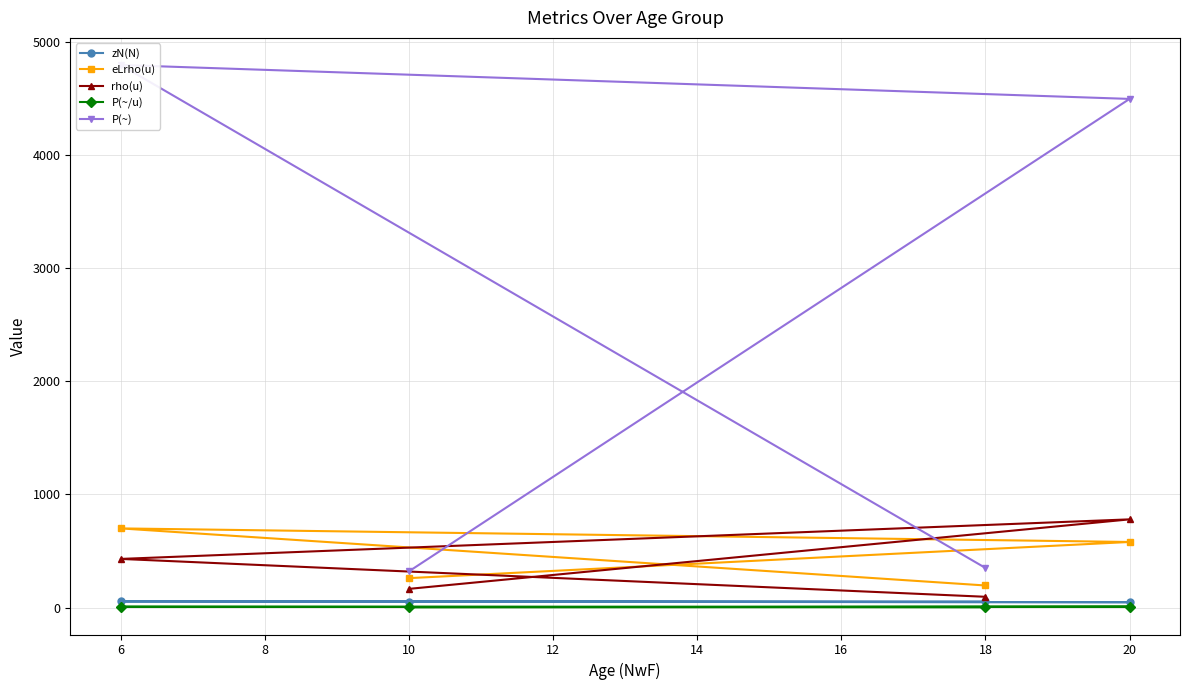

True or false: eLrho(u) and P(~/u) cross at least once.

False